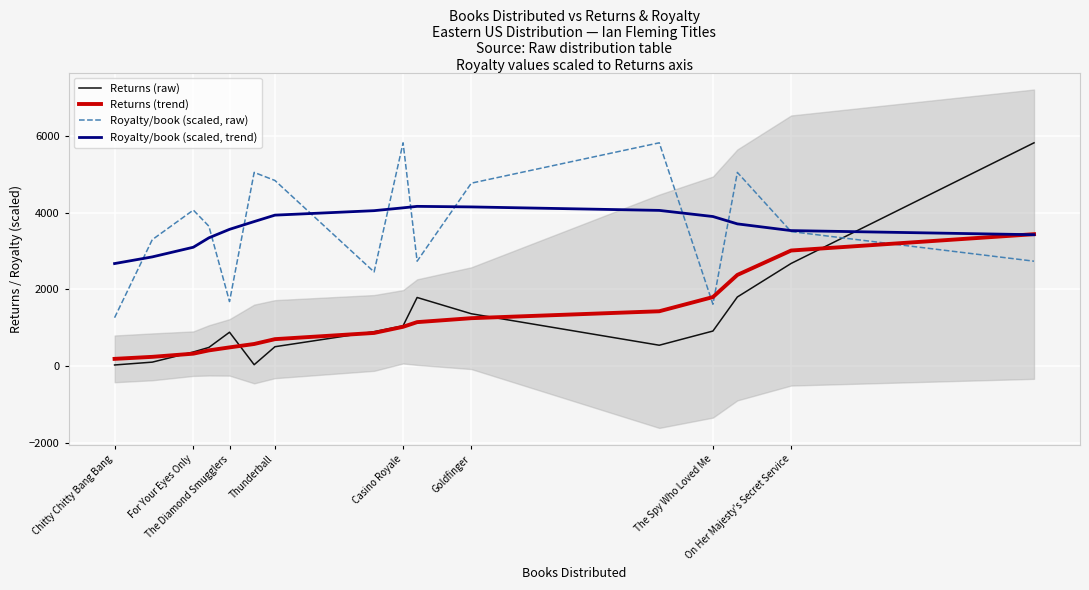

What is the maximum value for Returns (trend)?

3440.4